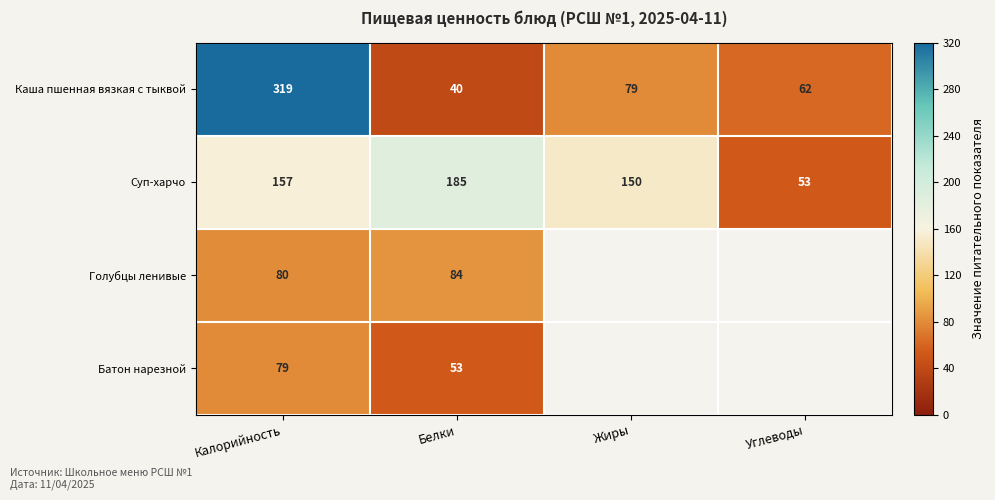

What is the spread (max minus min) of values at Калорийность?

240